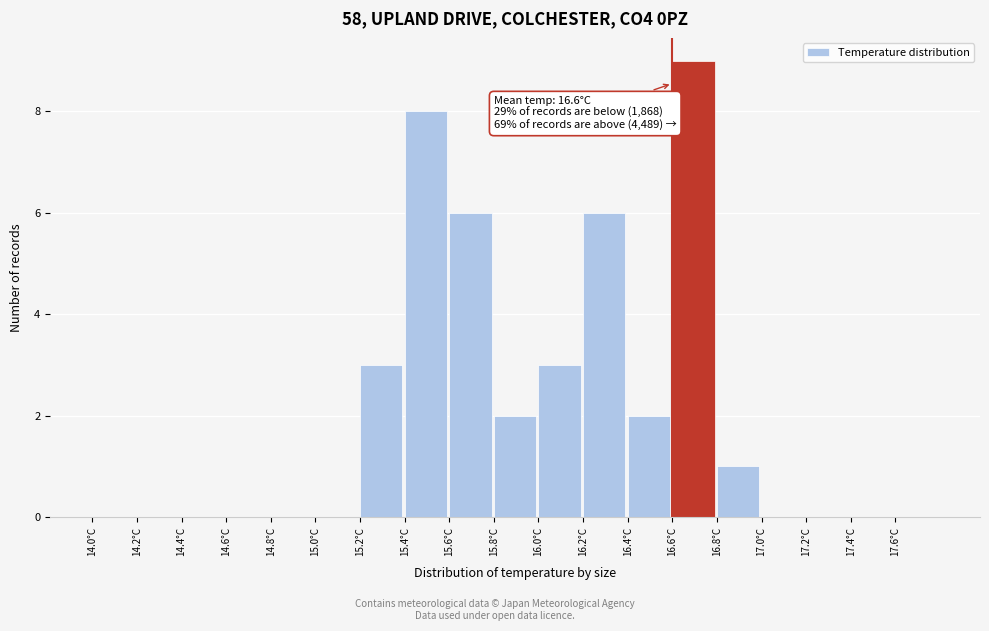

Over which range of the x-axis is the bar tallest?

16.6 to 16.8